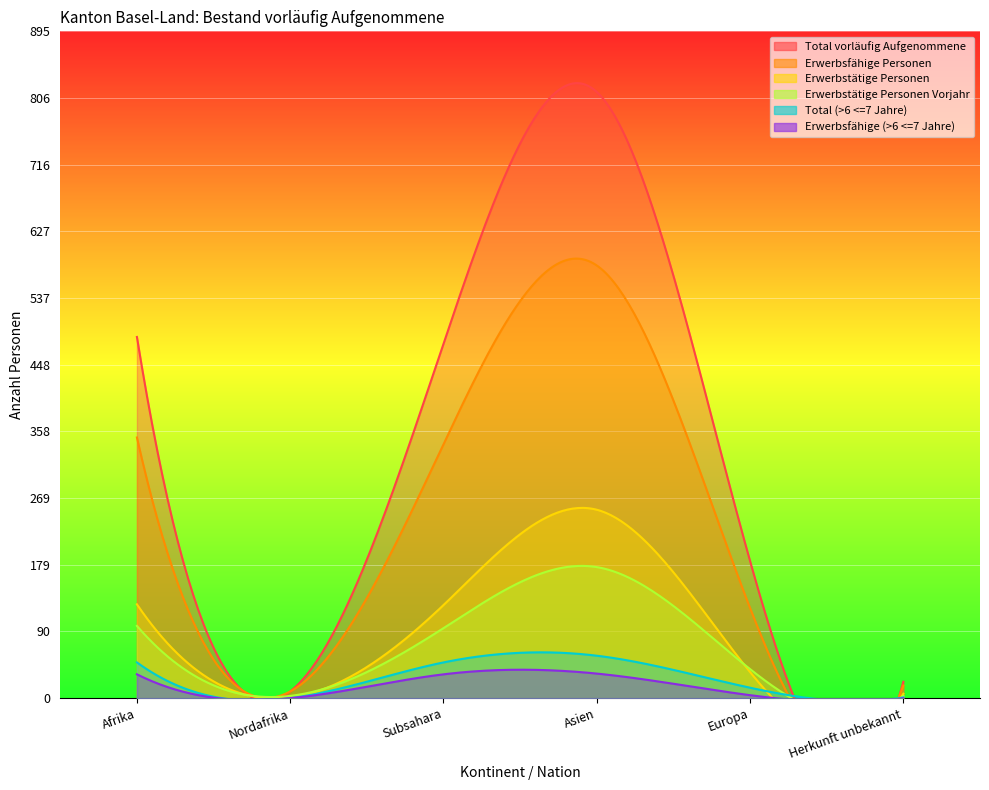

True or false: Total (>6 <=7 Jahre) and Erwerbsfähige Personen intersect in this chart.

False